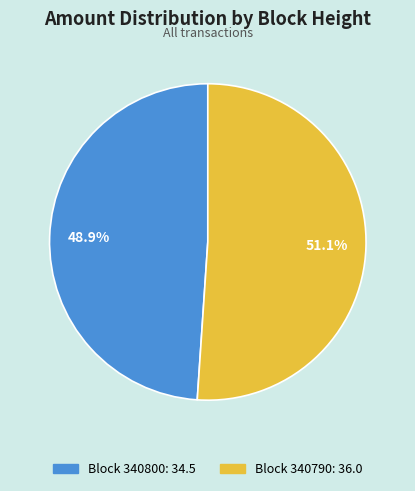

Is there any slice that represents more than half of the pie?

Yes